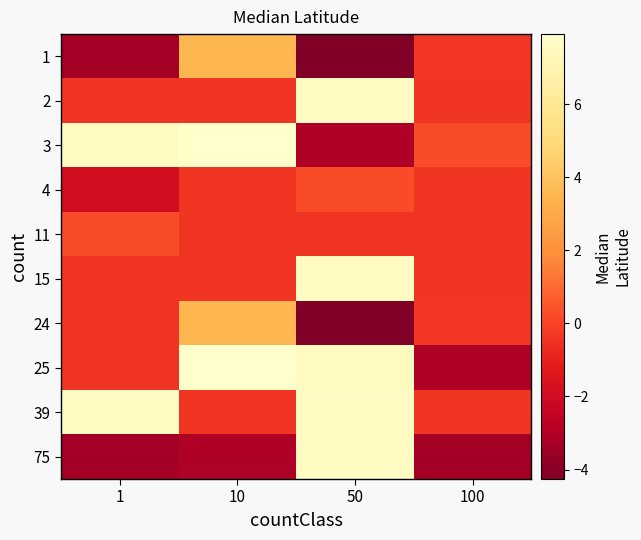

Which category has the highest value across all series?

10